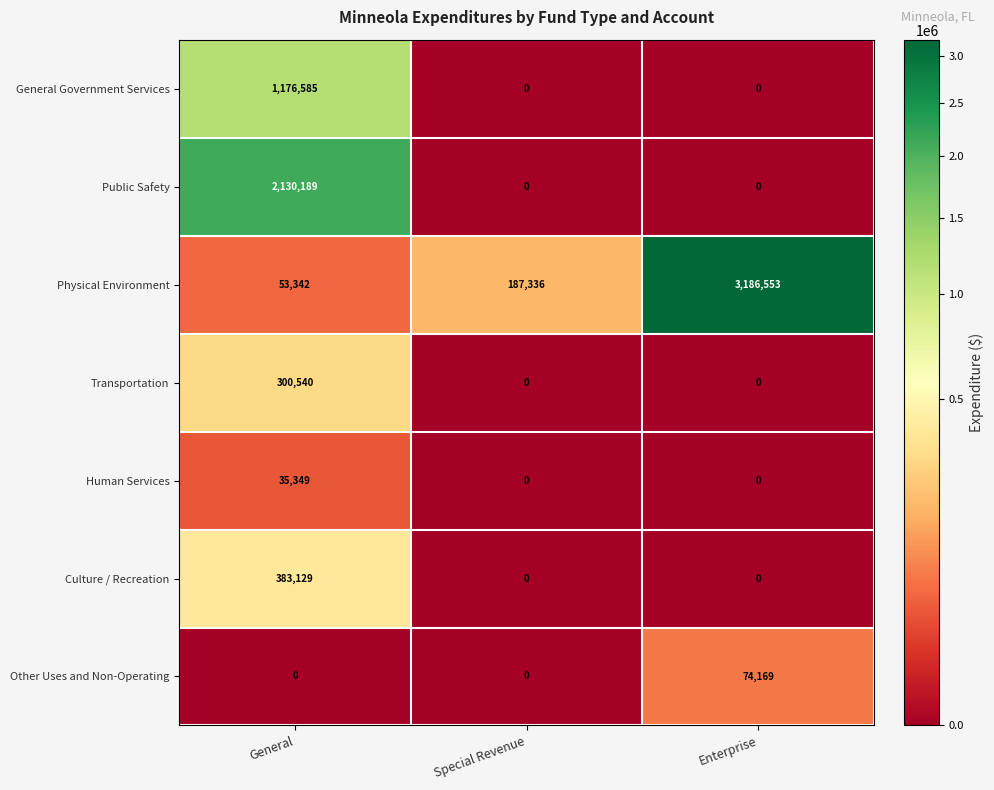

What is the difference between the highest and lowest values at Special Revenue?

187336